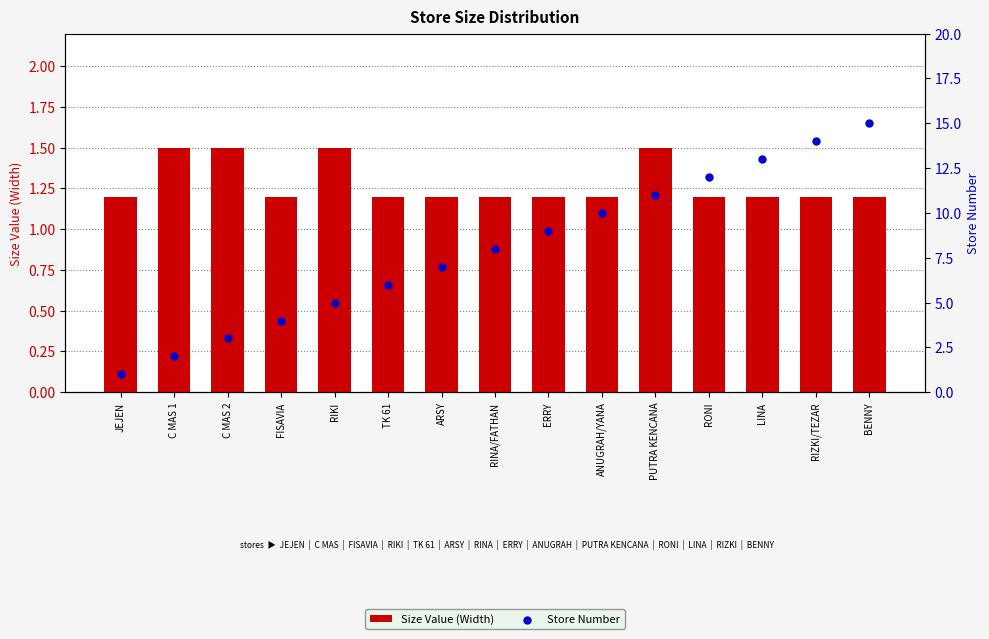

What is the total value across all series at C MAS 1?

3.5